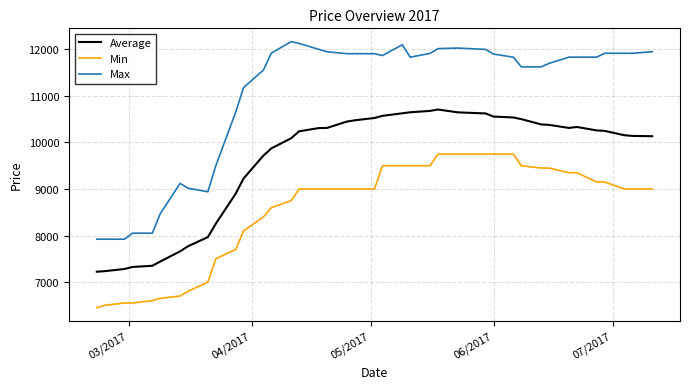

True or false: Min and Max cross at least once.

False